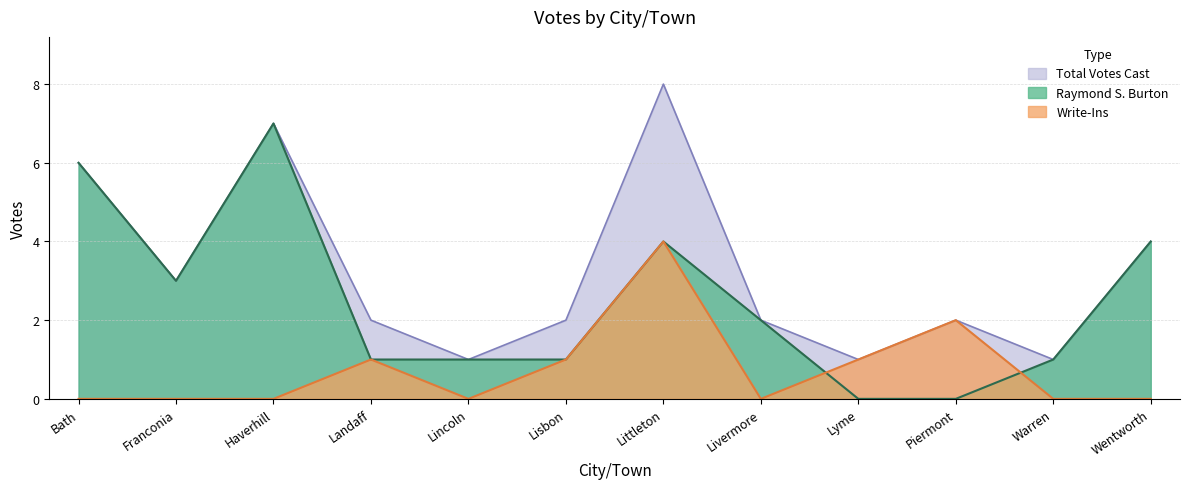

Which series changed the most between Lincoln and Wentworth?

Raymond S. Burton